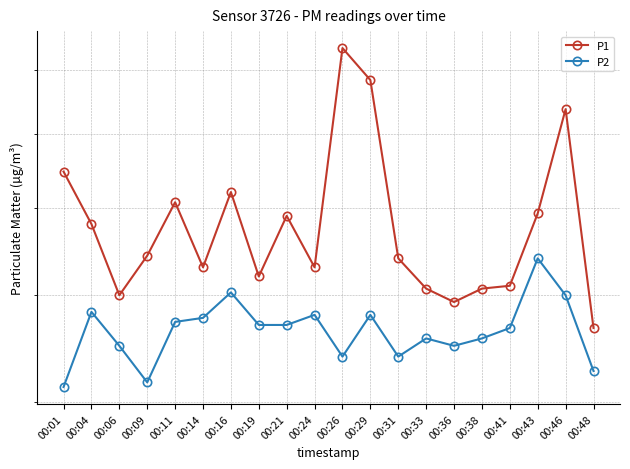

List the labels in order of P1 value, largest first.

00:26, 00:29, 00:46, 00:01, 00:16, 00:11, 00:43, 00:21, 00:04, 00:09, 00:31, 00:14, 00:24, 00:19, 00:41, 00:33, 00:38, 00:06, 00:36, 00:48